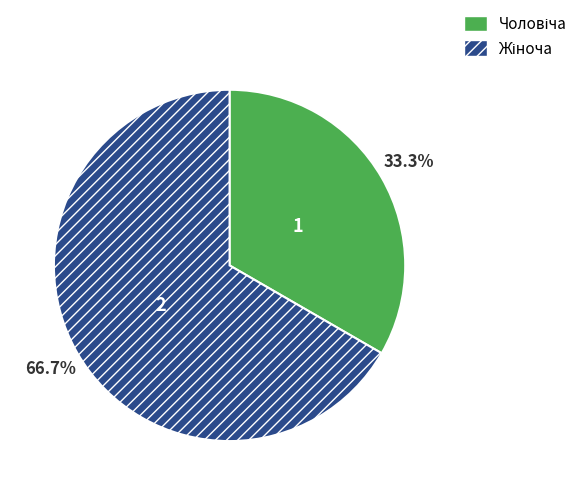

To the nearest percent, what is the average slice percentage?

50%